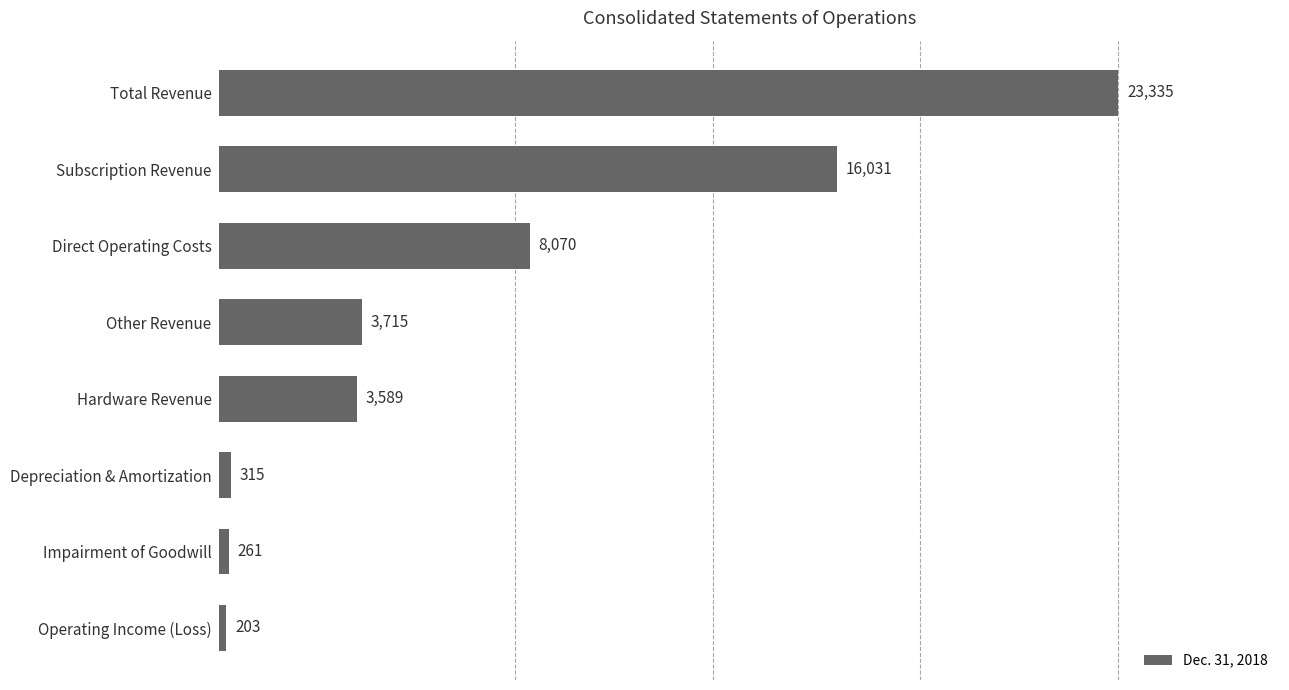

Where is the data nearest to the value 11769?

Direct Operating Costs